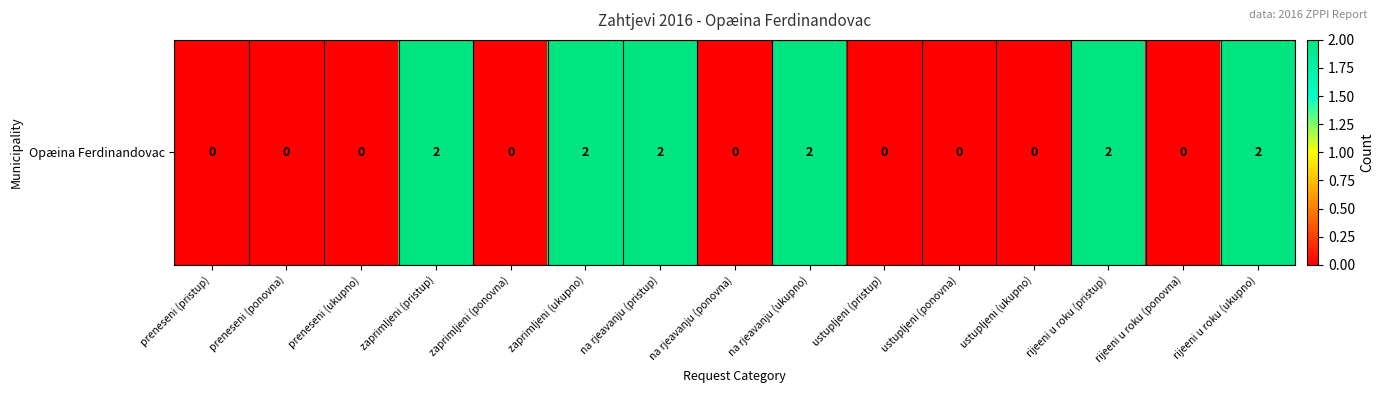

The value at ustupljeni (pristup) is 0. True or false?

True